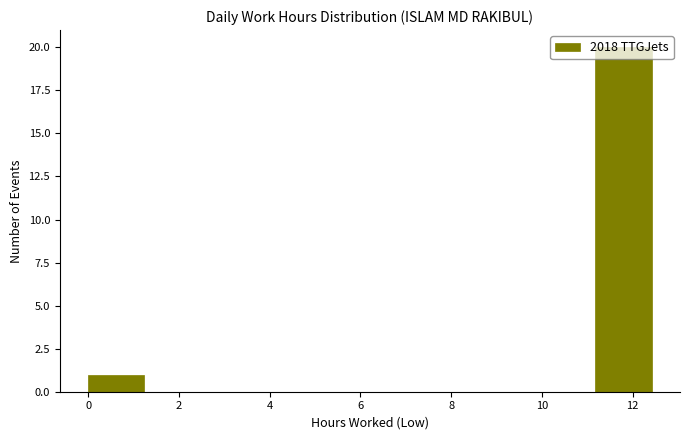

Reading left to right, list every bar in this chart as the range it spans on the x-axis followed by its height. Neither the bar edges nor the heights are printed on the chart, so give them approximately, as read against the axes.

0.0 to 1.2: 1
1.2 to 2.4: 0
2.4 to 3.8: 0
3.8 to 5.0: 0
5.0 to 6.2: 0
6.2 to 7.4: 0
7.4 to 8.6: 0
8.6 to 10.0: 0
10.0 to 11.2: 0
11.2 to 12.4: 20